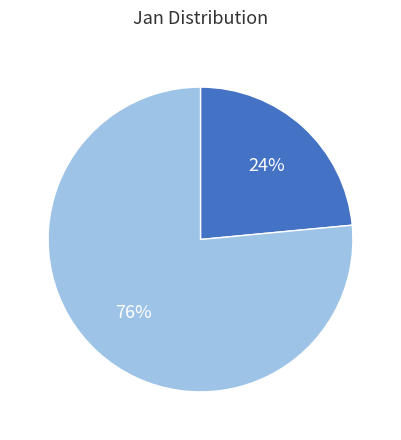

Does any single category account for the majority?

Yes